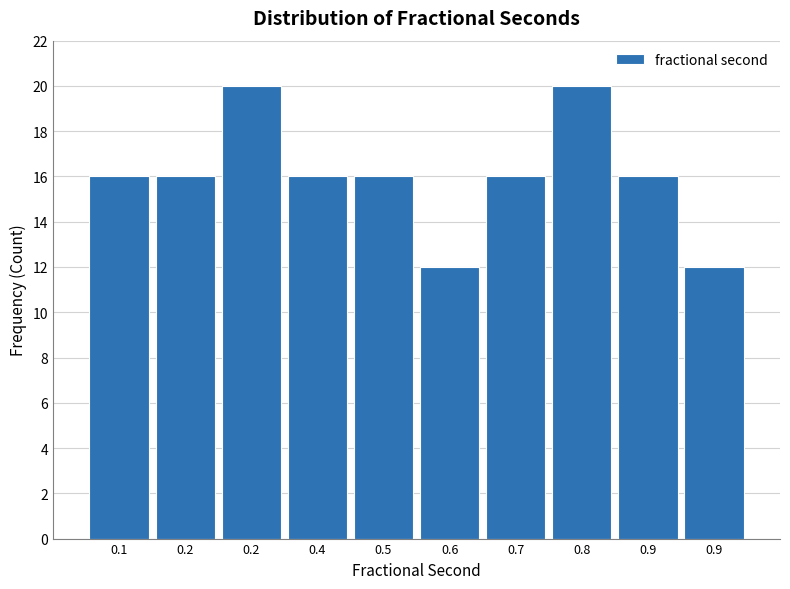

How many distinct data groups are displayed?

1